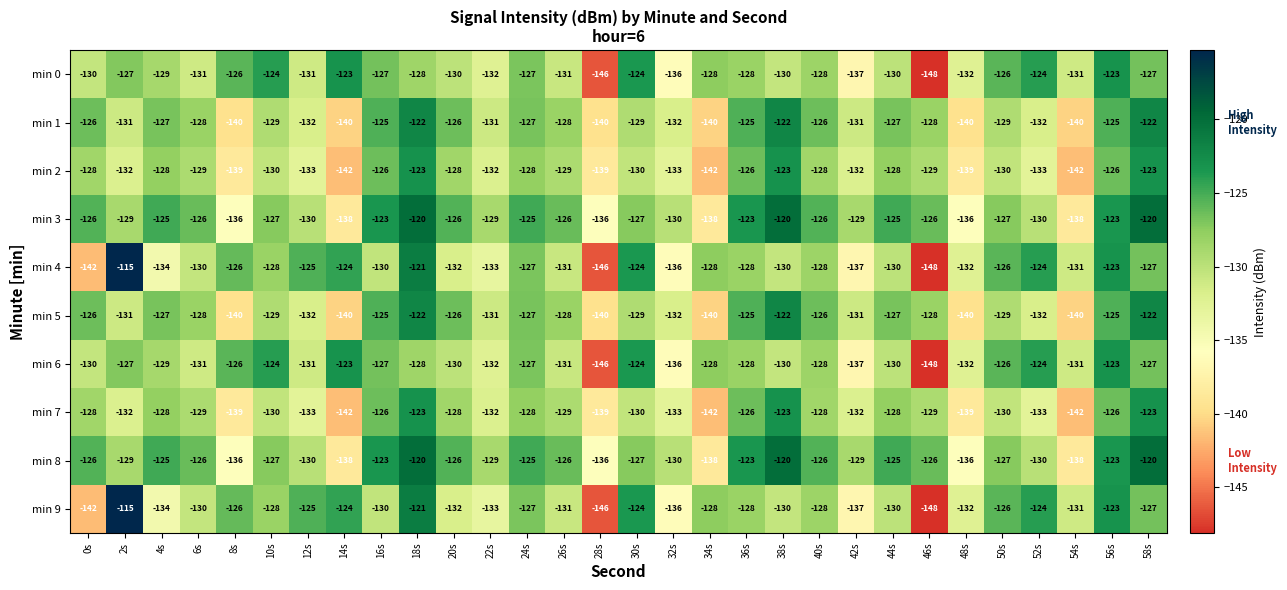

What value does the min 3 series have at 8s?

-136